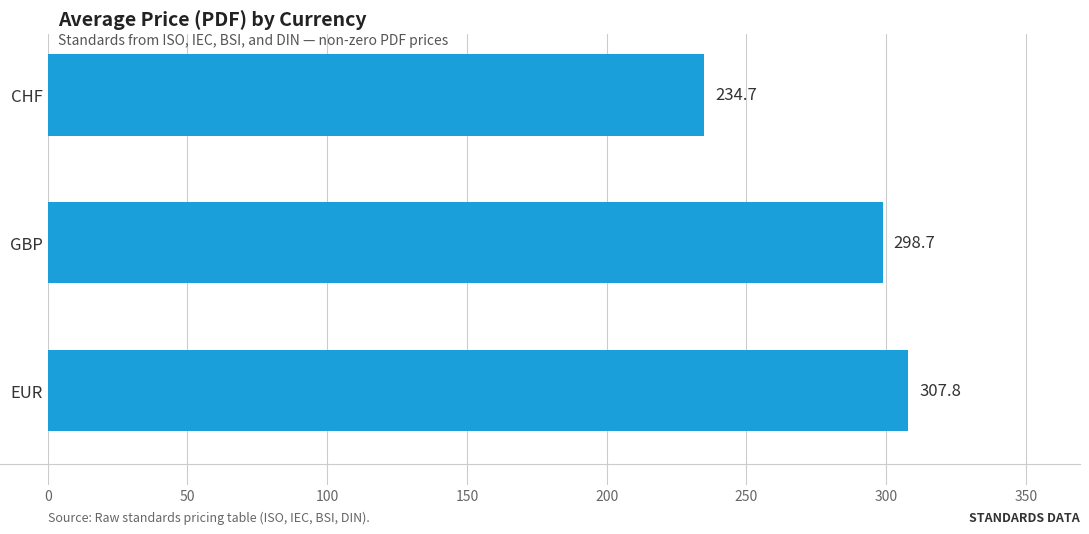

What is the greatest value displayed?

307.8